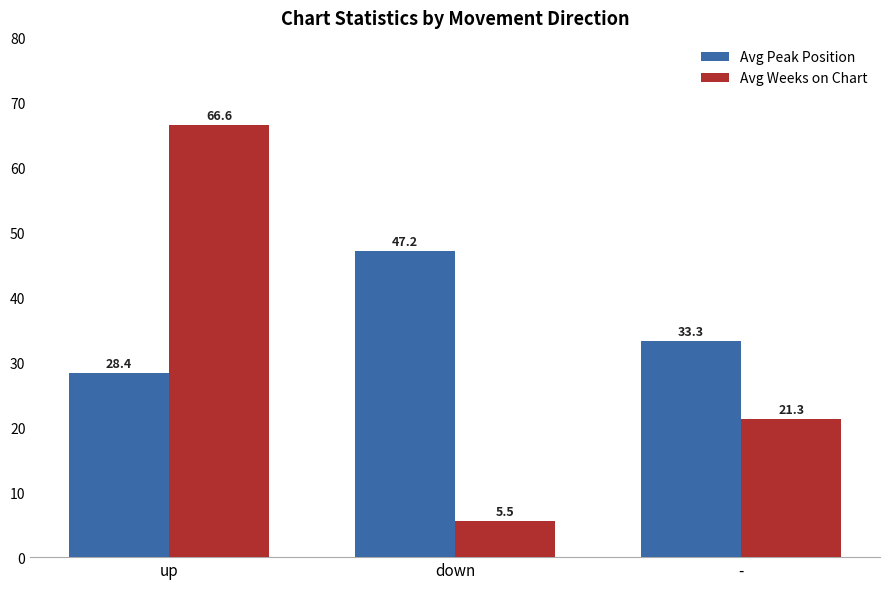

What value does the Avg Weeks on Chart series have at down?

5.5